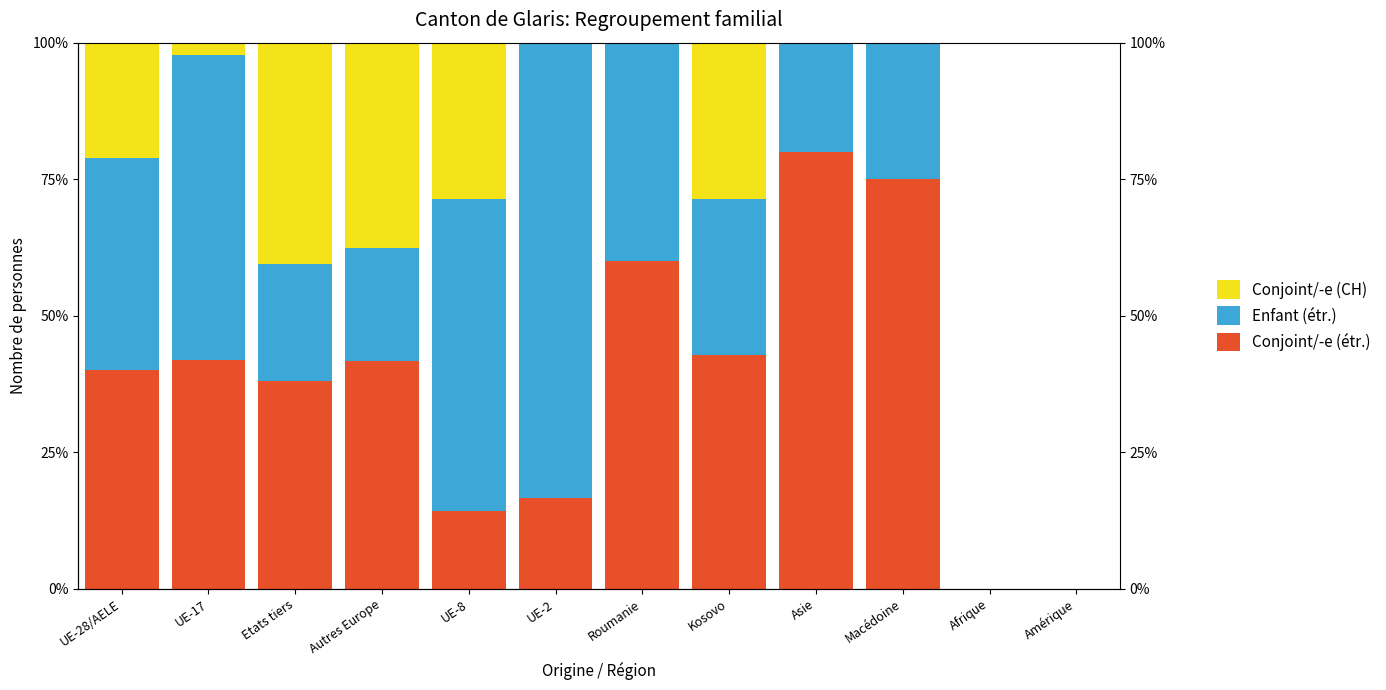

What is the difference between the maximum and minimum values in the Enfant (étr.) series?

63.3